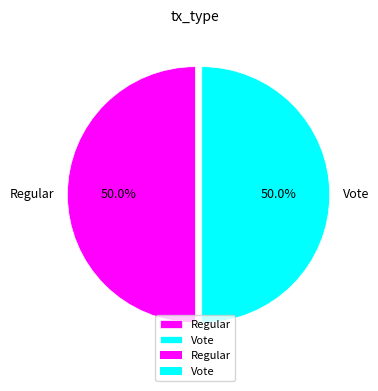

What portion of the pie excludes Regular?

50.0%